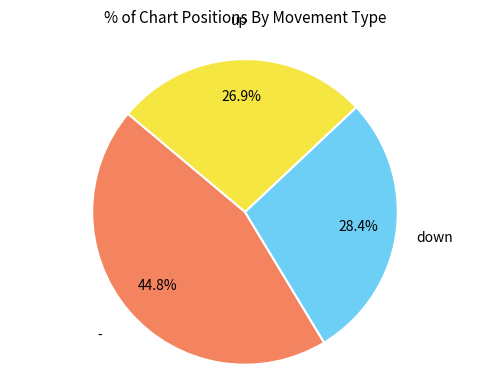

How many segments does this pie chart have?

3